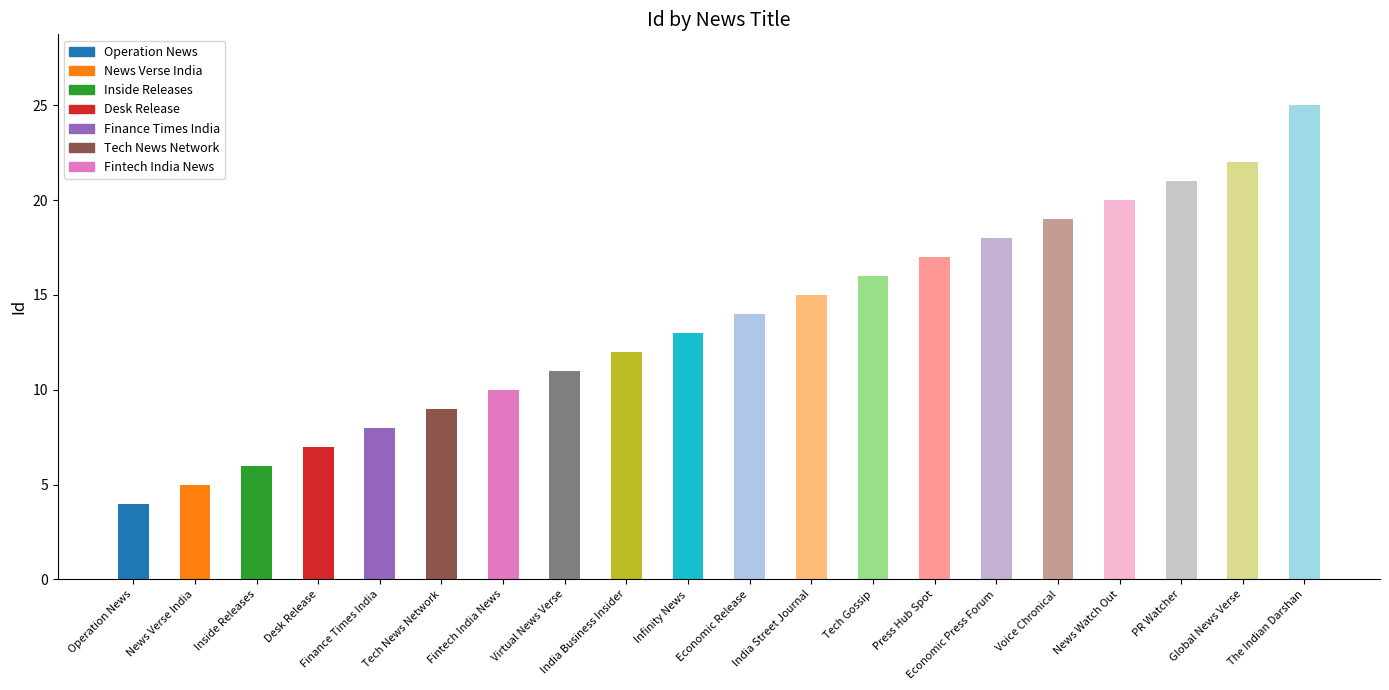

What value does the data have at Operation News, to the nearest 5?

5